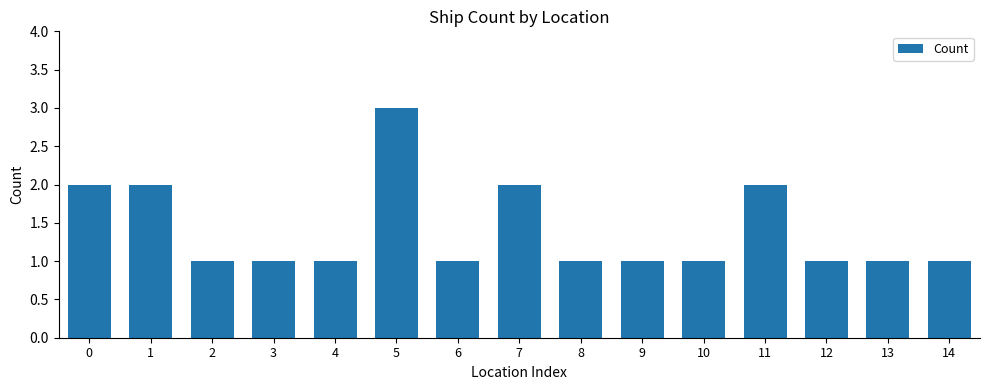

Which label corresponds to the largest value in the chart?

5